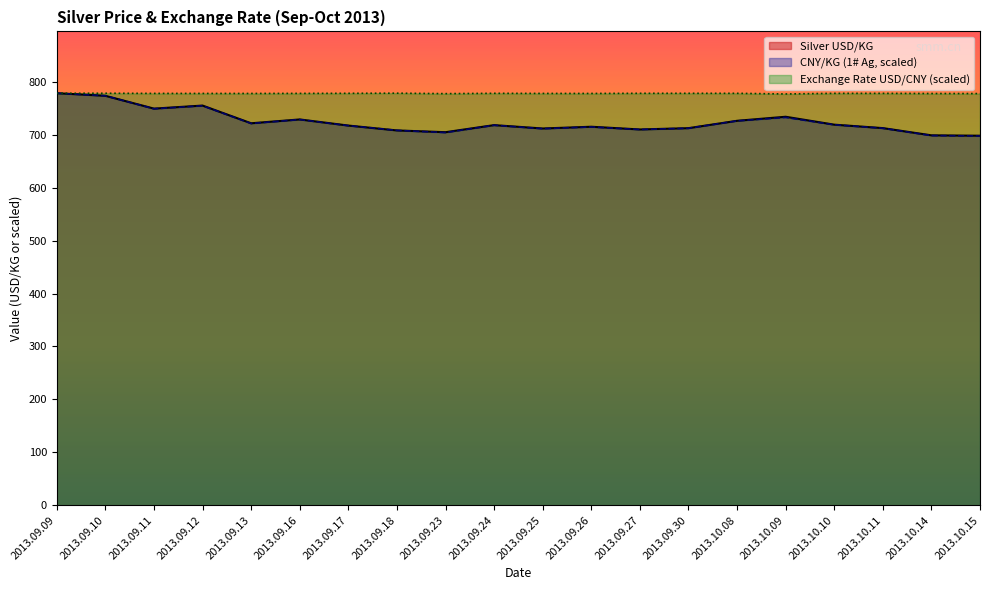

Is it true that Exchange Rate USD/CNY equals 357.0 at 2013.10.15?

False